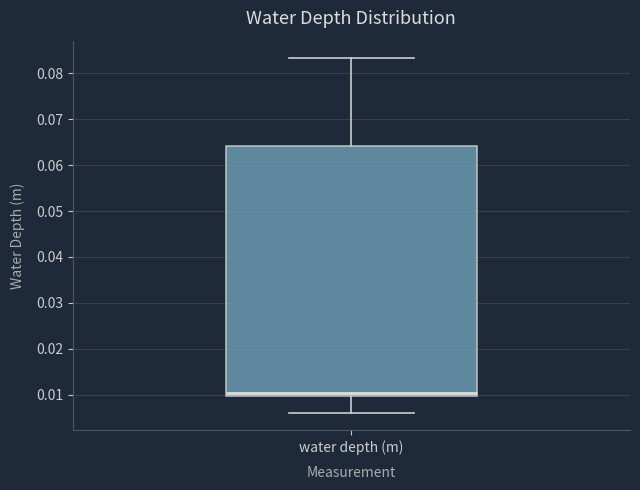

Read this box plot against the y-axis: the position of the median line, the range covered by the box, and the ends of both whiskers. The values are not printed on the chart, so give them approximately, as read against the axis.

median 0.010 (just above the box's lower edge), box 0.010 to 0.064, whiskers 0.006 to 0.083